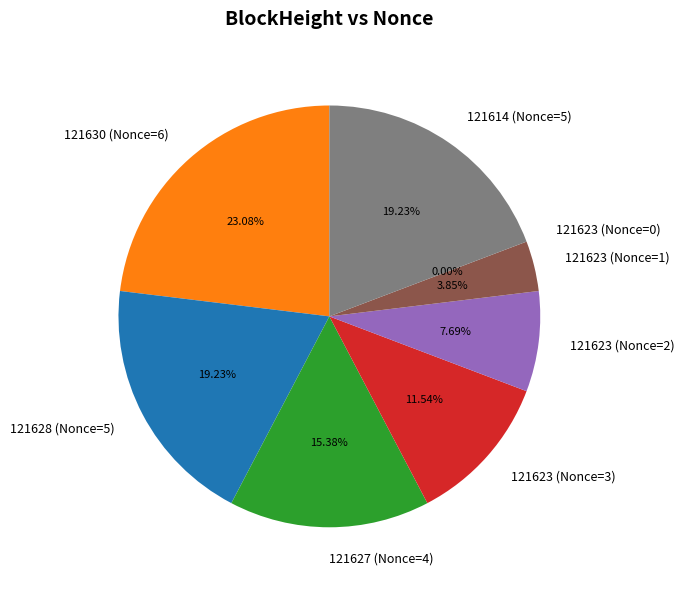

How much of the chart is everything except 121623_0?

100.0%